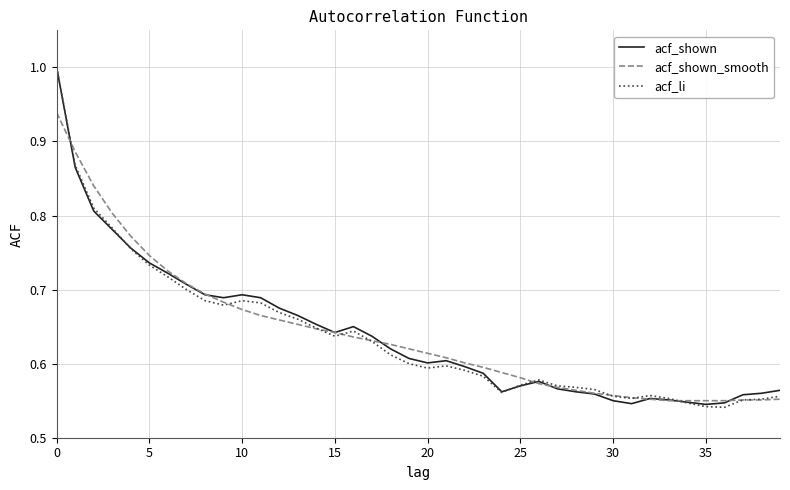

What is the highest value of the acf_shown series?

1.0